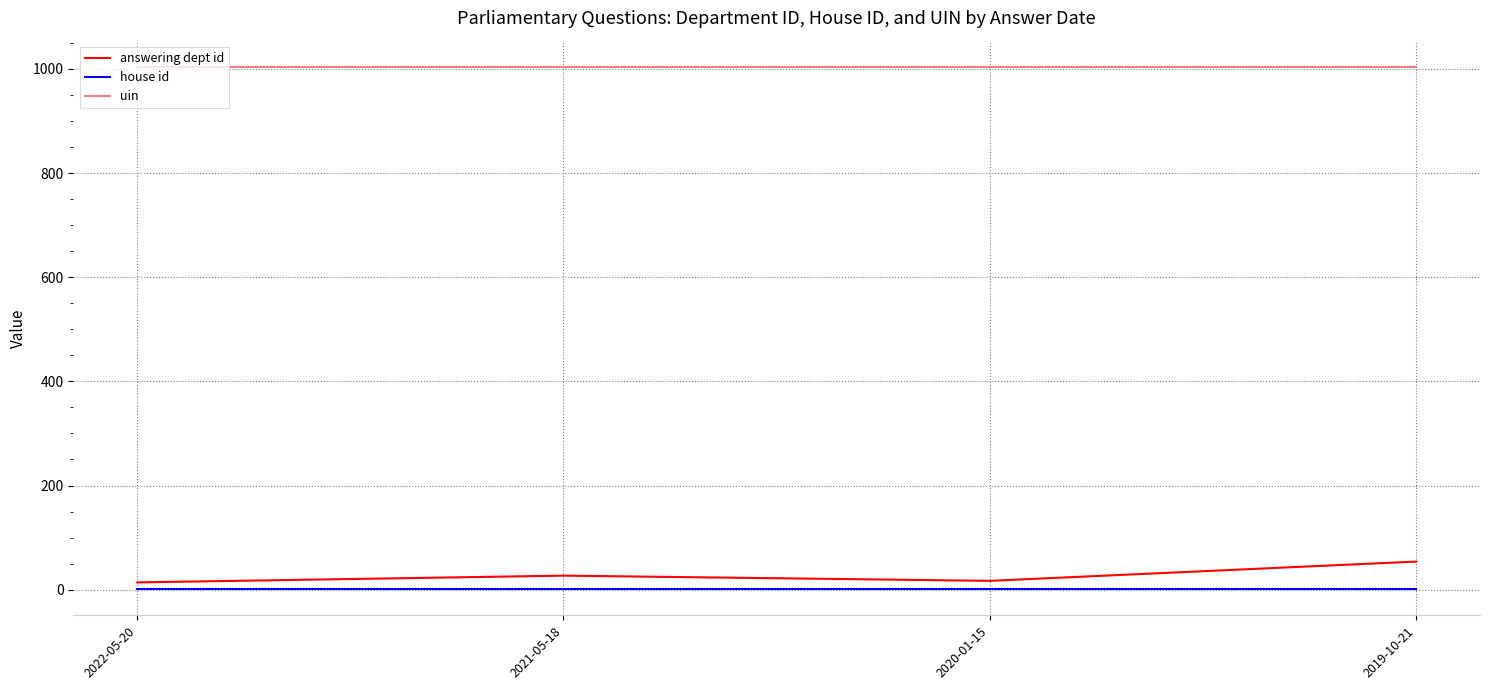

At how many categories does at least one series exceed 882?

4